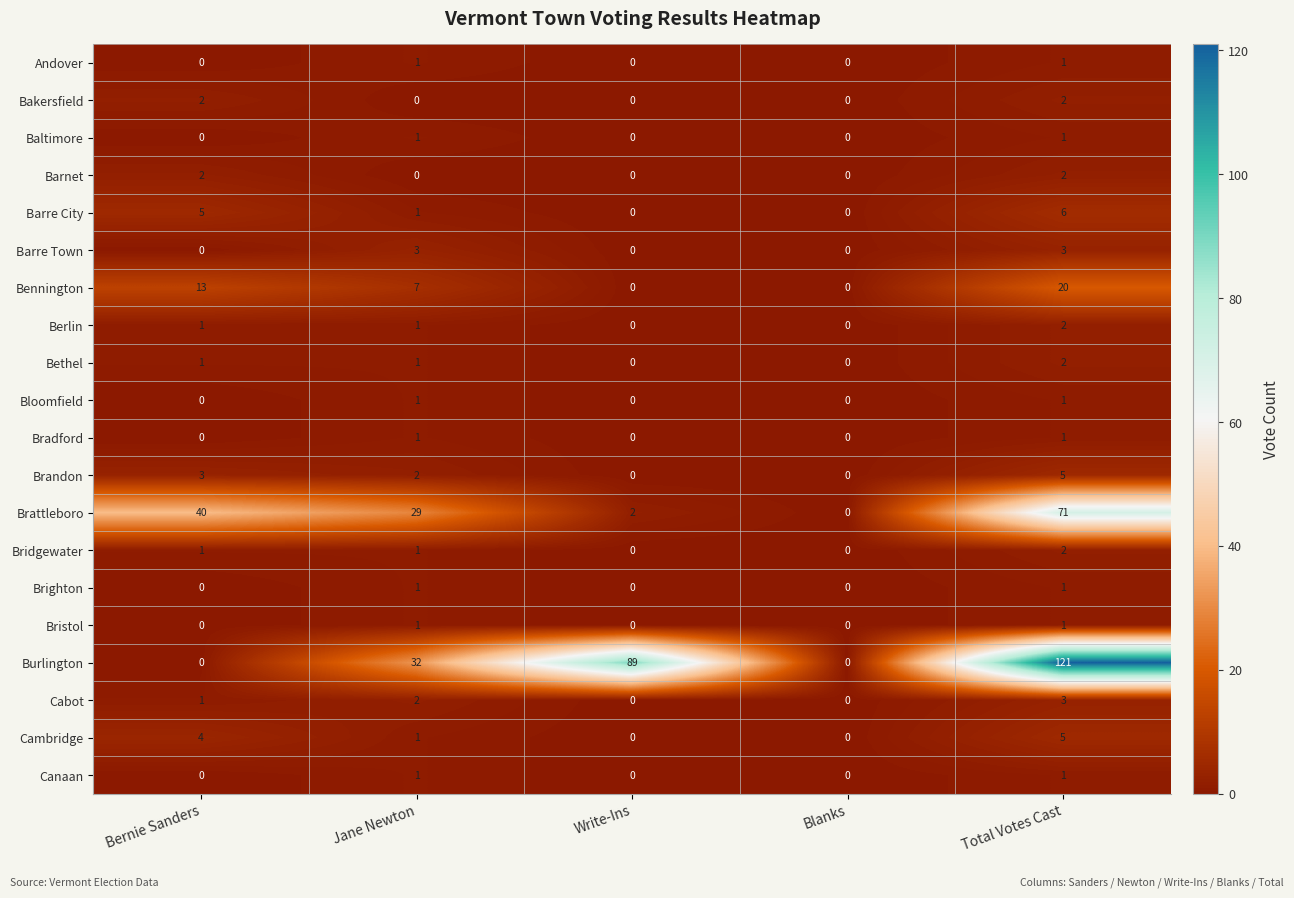

Count the number of categories in the chart.

5